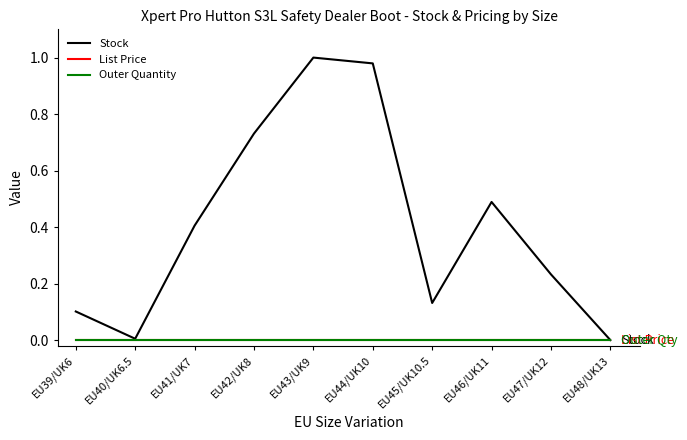

List the labels in order of Stock value, smallest first.

EU48/UK13, EU40/UK6.5, EU39/UK6, EU45/UK10.5, EU47/UK12, EU41/UK7, EU46/UK11, EU42/UK8, EU44/UK10, EU43/UK9